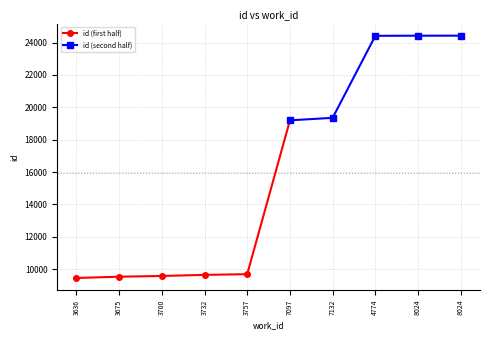

What is the difference between the values at 3732 and 7132?

9704